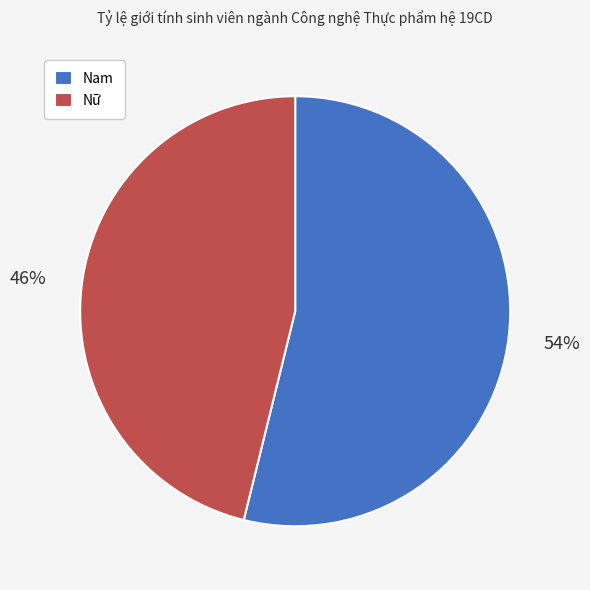

Approximately how many times larger is the value at Nữ compared to Nam?

0.9